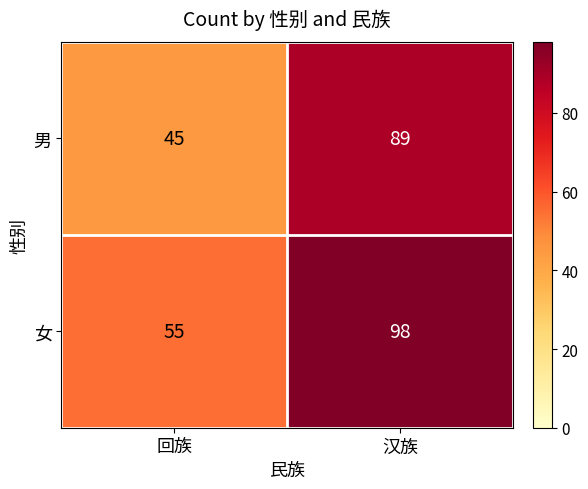

What value does the 女 series have at 汉族, to the nearest 10?

100